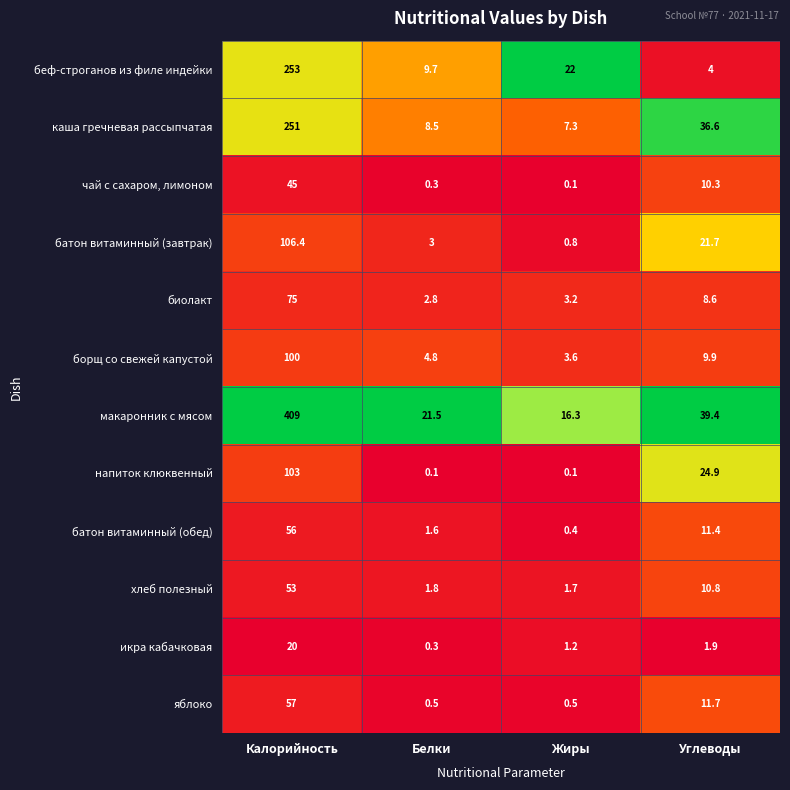

Where does the борщ со свежей капустой series first go above 9?

Калорийность